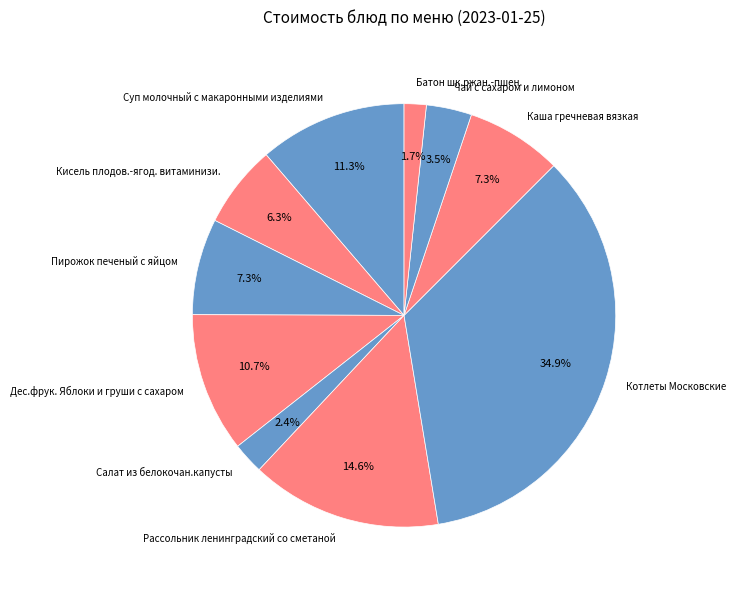

To the nearest percent, what is the difference between the largest and smallest slice percentages?

33%